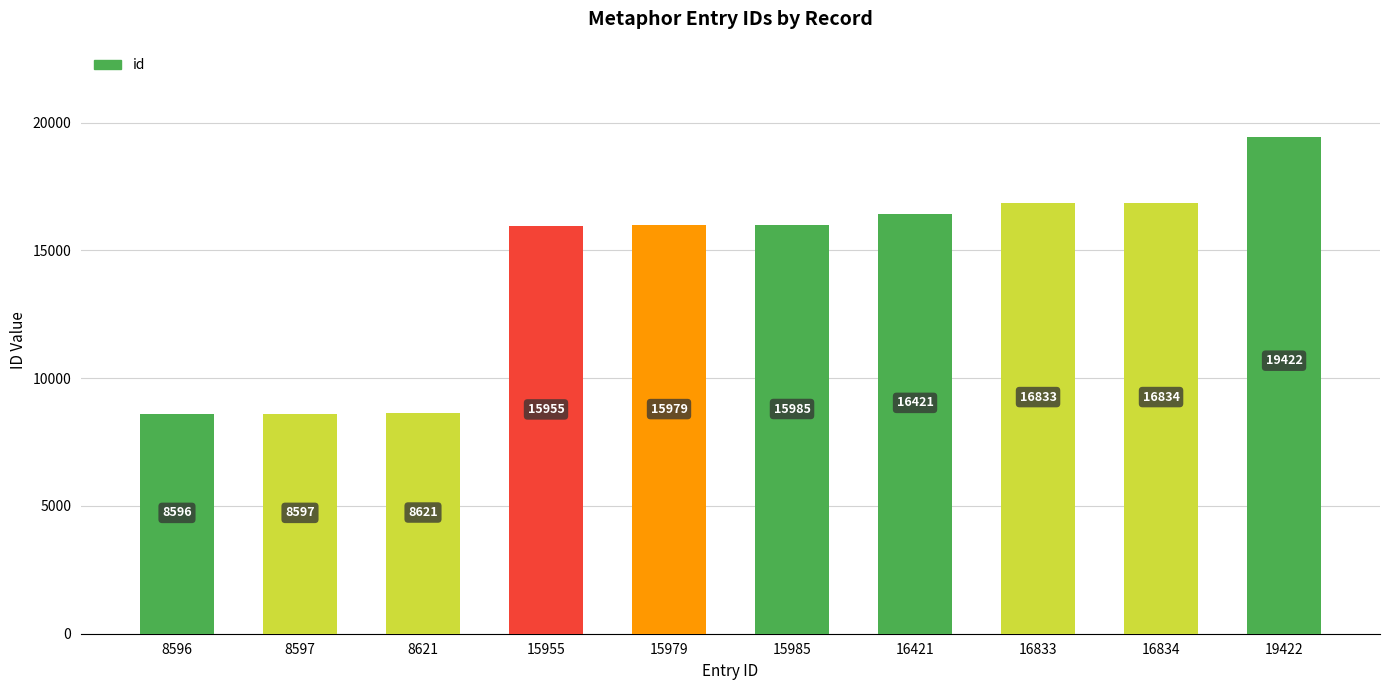

Which category has the lowest value across all series?

8596